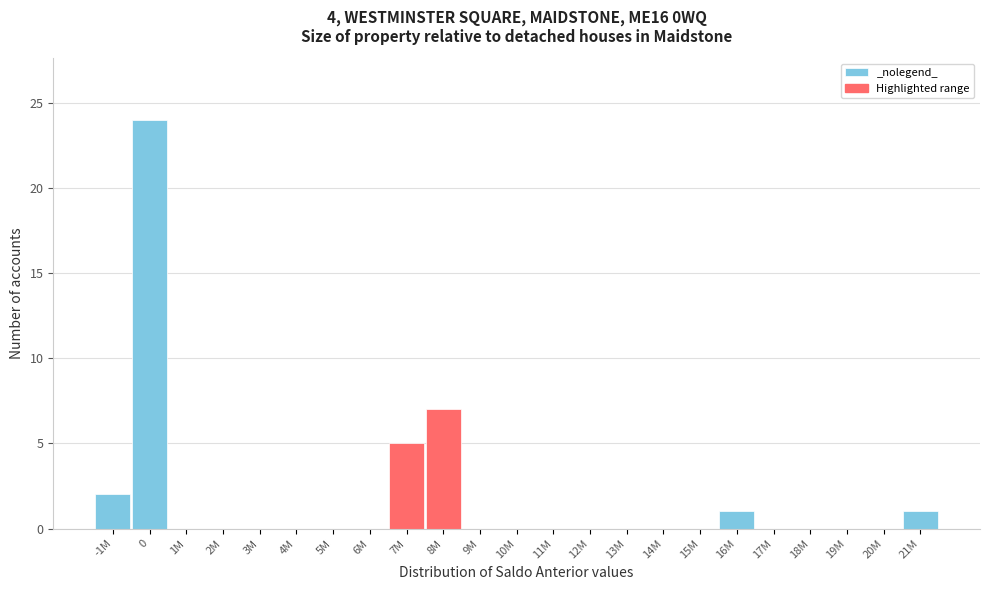

Reading right to left, extract all data points from this chart.

21M=1	20M=0	19M=0	18M=0	17M=0	16M=1	15M=0	14M=0	13M=0	12M=0	11M=0	10M=0	9M=0	8M=7	7M=5	6M=0	5M=0	4M=0	3M=0	2M=0	1M=0	0=24	-1M=2